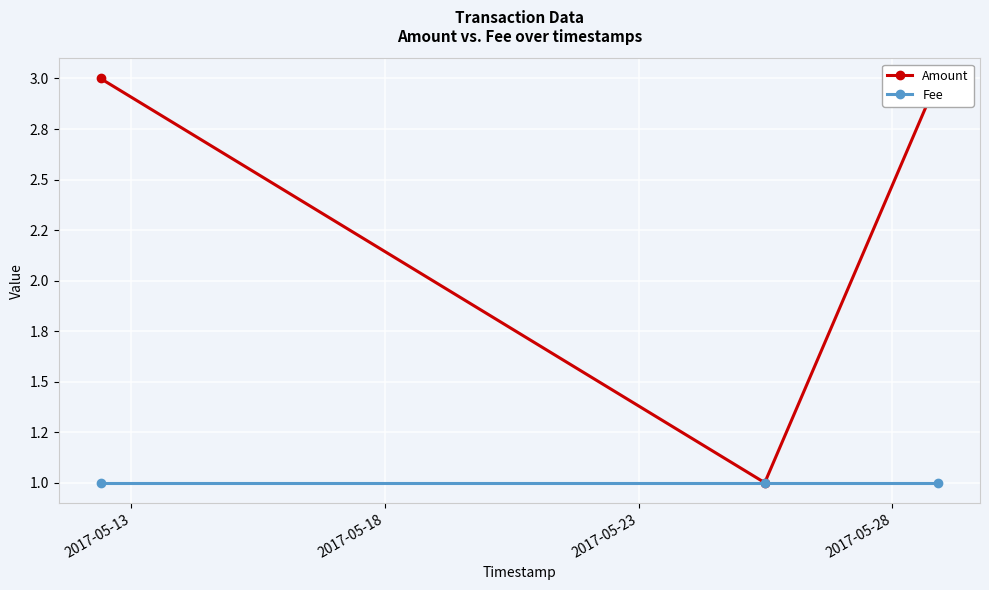

What is the value of the Fee point at the 3rd from the left?

1